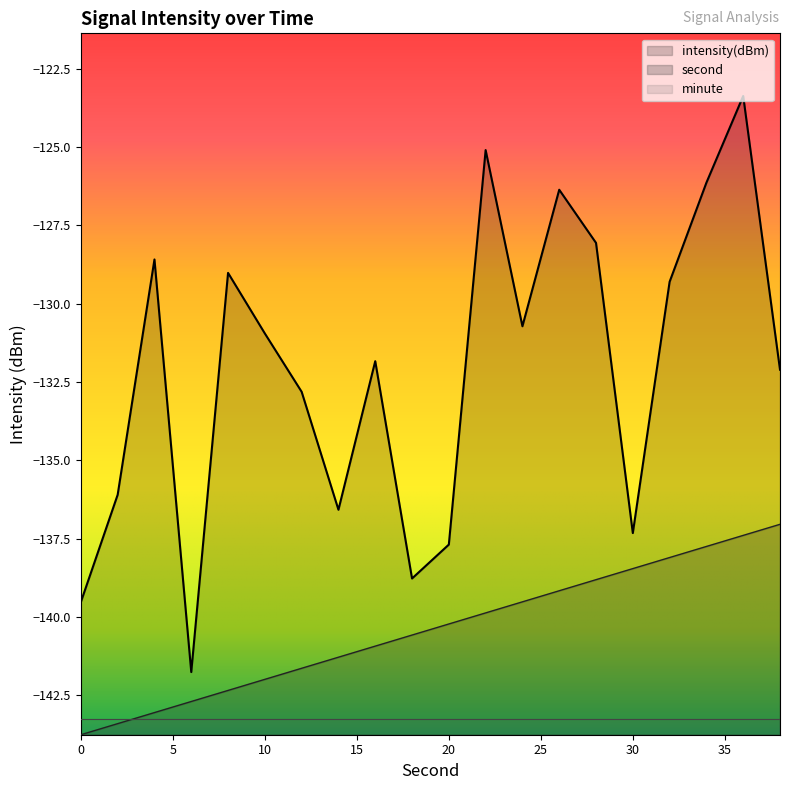

True or false: intensity(dBm) and second intersect in this chart.

False